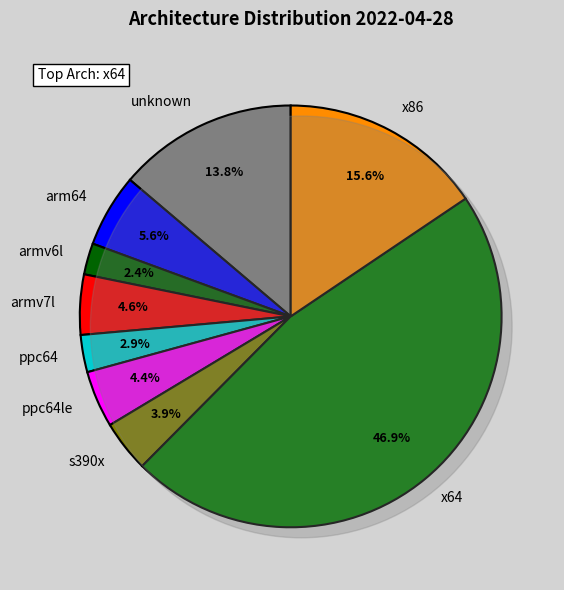

Count the number of slices in the pie.

9